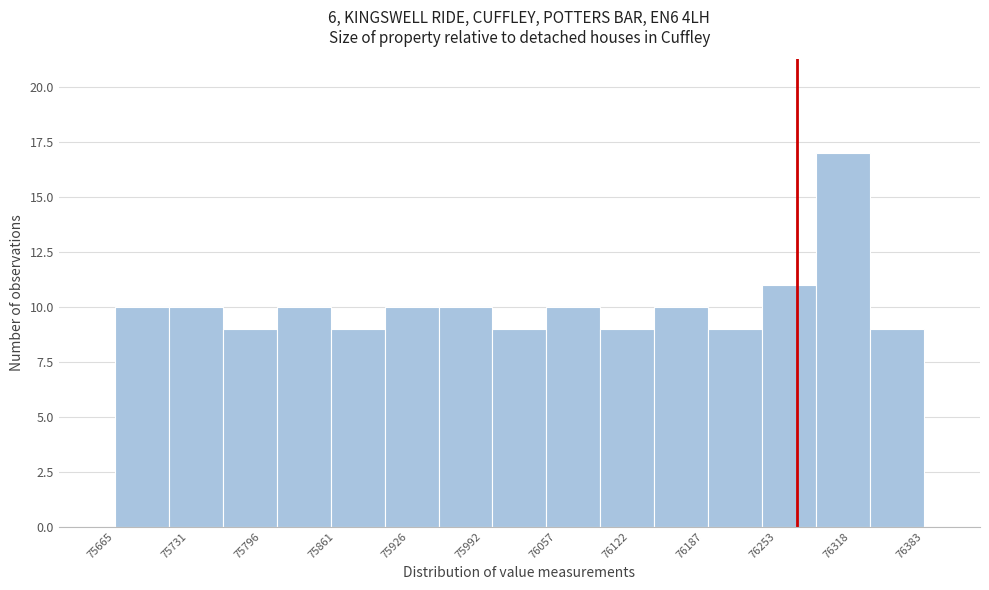

Which range on the x-axis has the tallest bar?

76290 to 76340